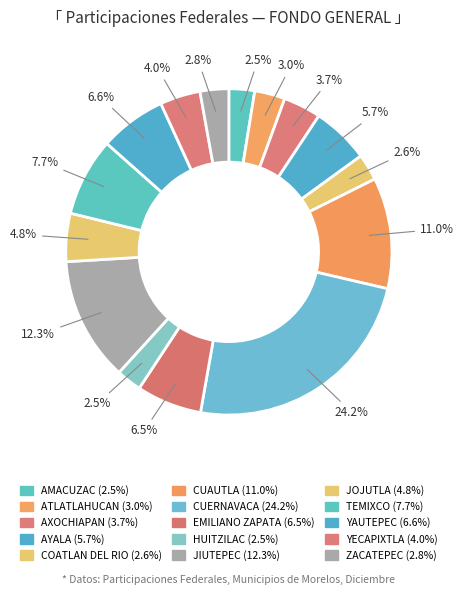

Approximately how many times larger is the value at AXOCHIAPAN compared to CUERNAVACA?

0.2